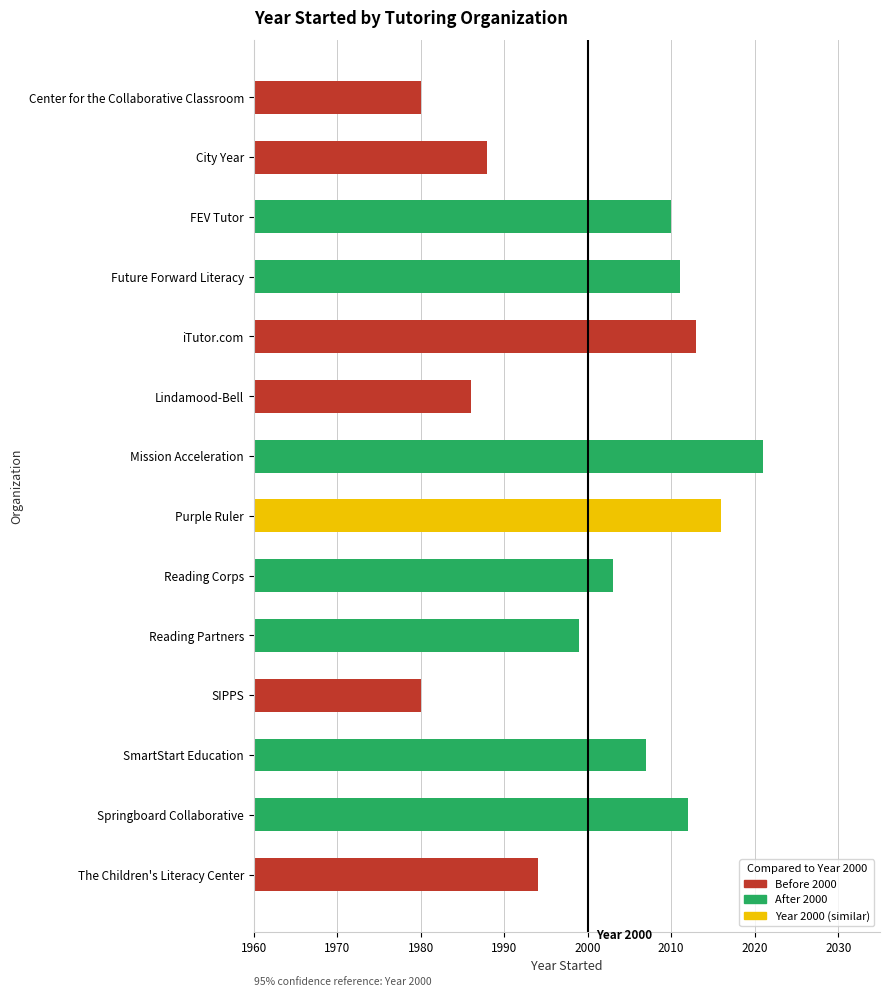

What is the change in value from FEV Tutor to Mission Acceleration?

+11